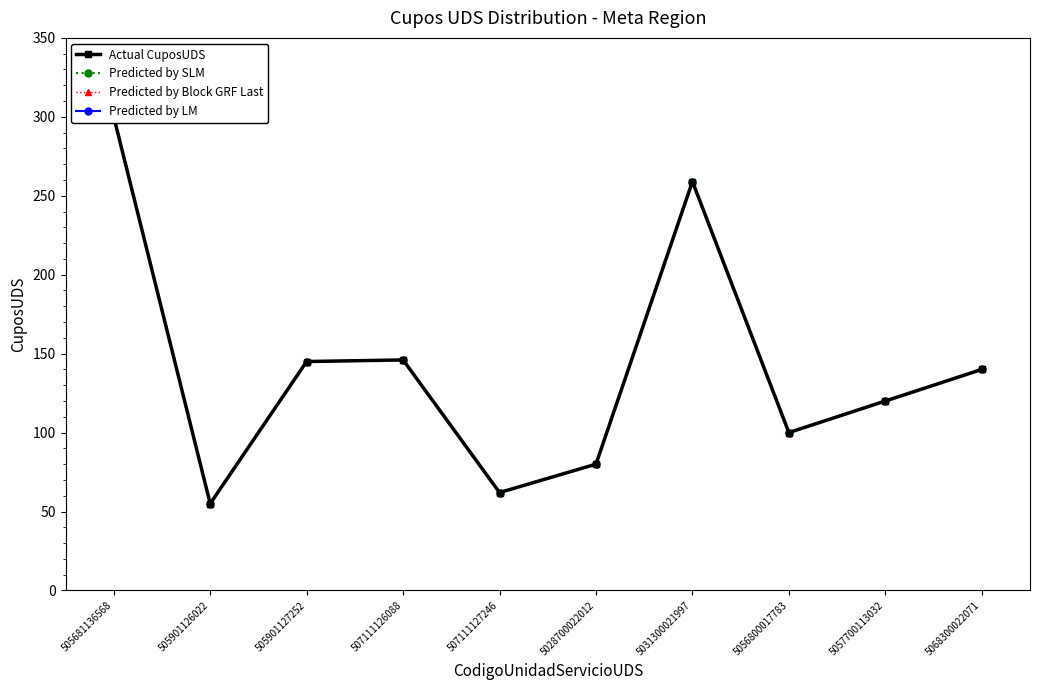

List the series in order of their peak value, highest first.

Actual CuposUDS, Predicted by SLM, Predicted by Block GRF Last, Predicted by LM